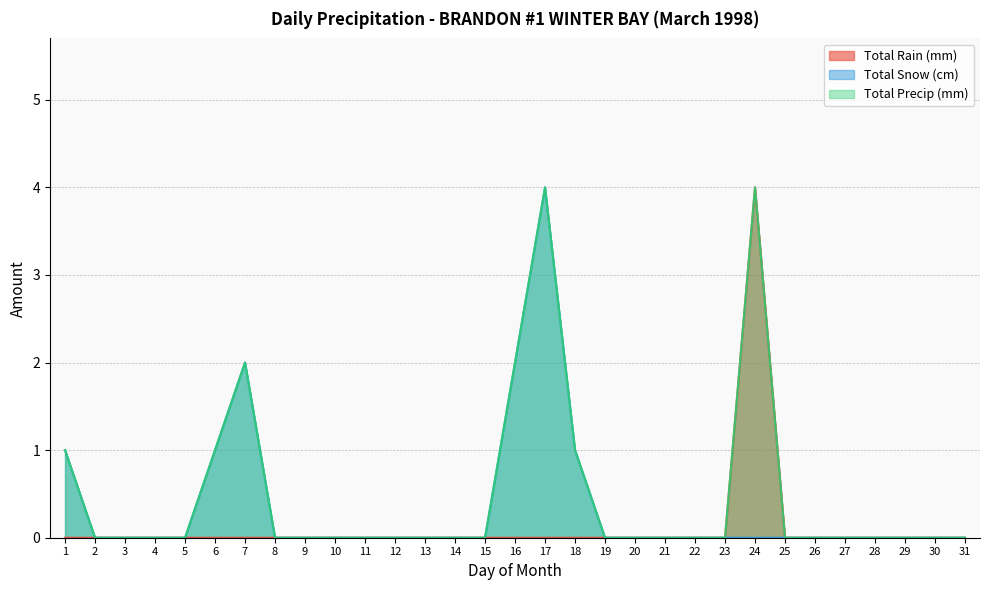

Rank the series by their average value, from highest to lowest.

Total Precip (mm), Total Snow (cm), Total Rain (mm)